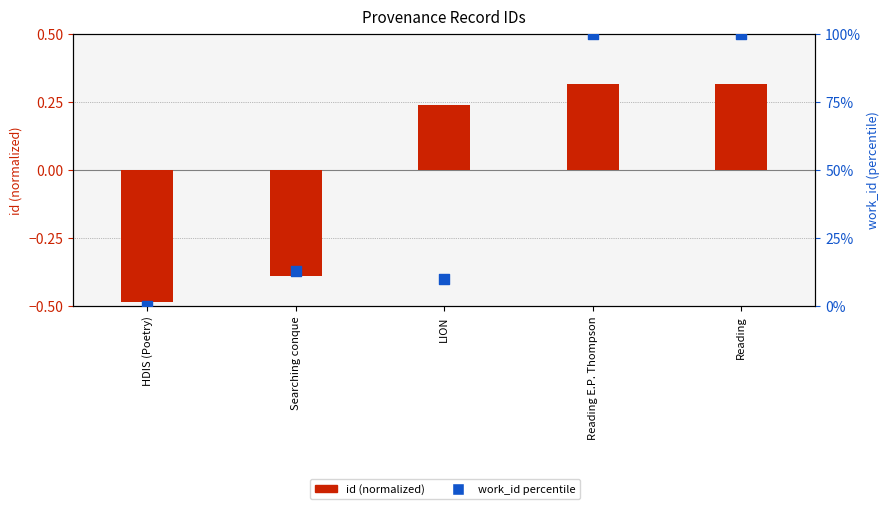

Which series has the widest spread of Y values?

work_id percentile